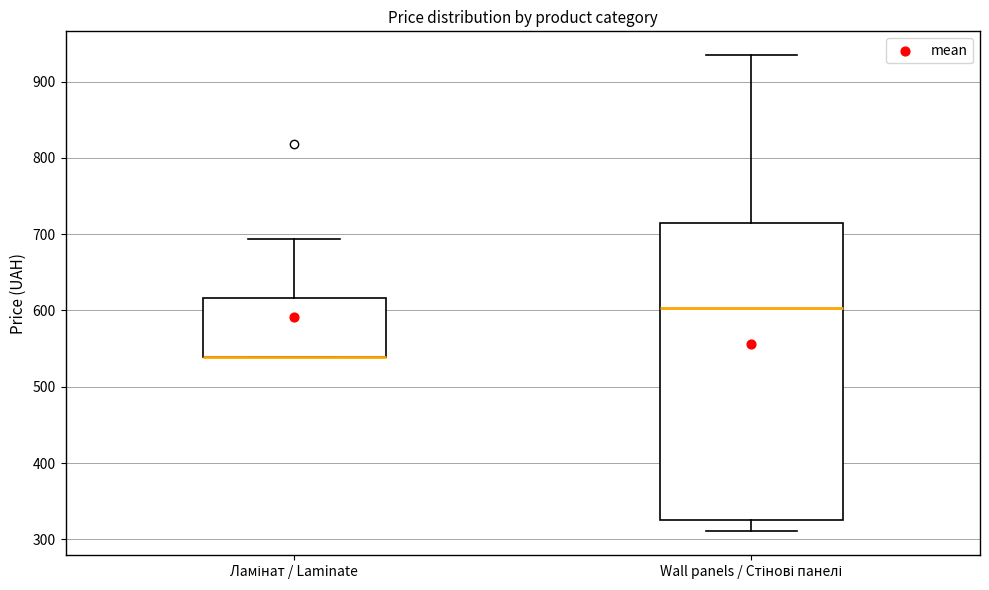

Which box is the tallest, from its lower edge to its upper edge?

Wall panels / Стінові панелі